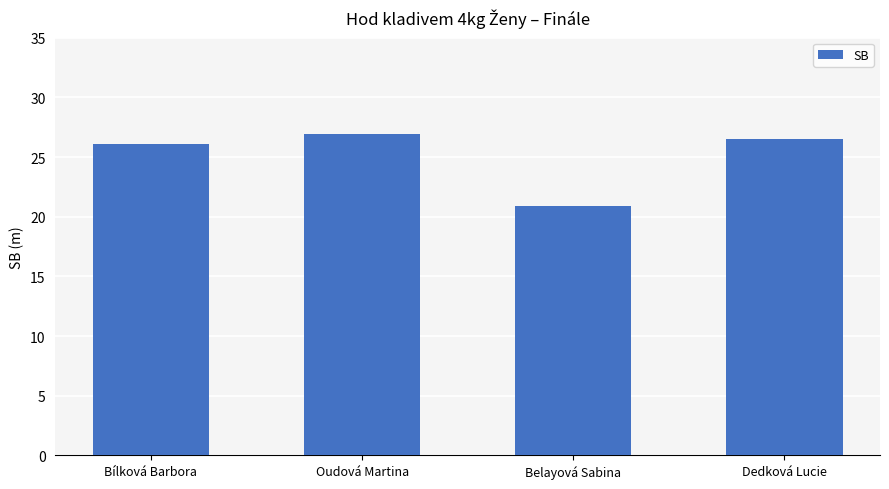

What position from the right is Bílková Barbora?

4